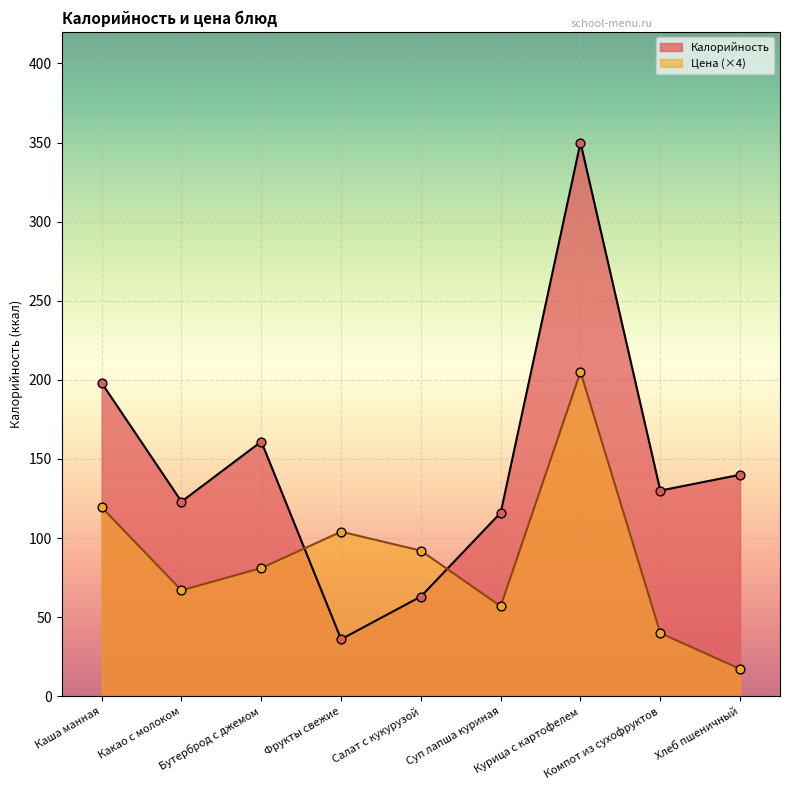

Which series reaches the maximum Y coordinate?

Калорийность